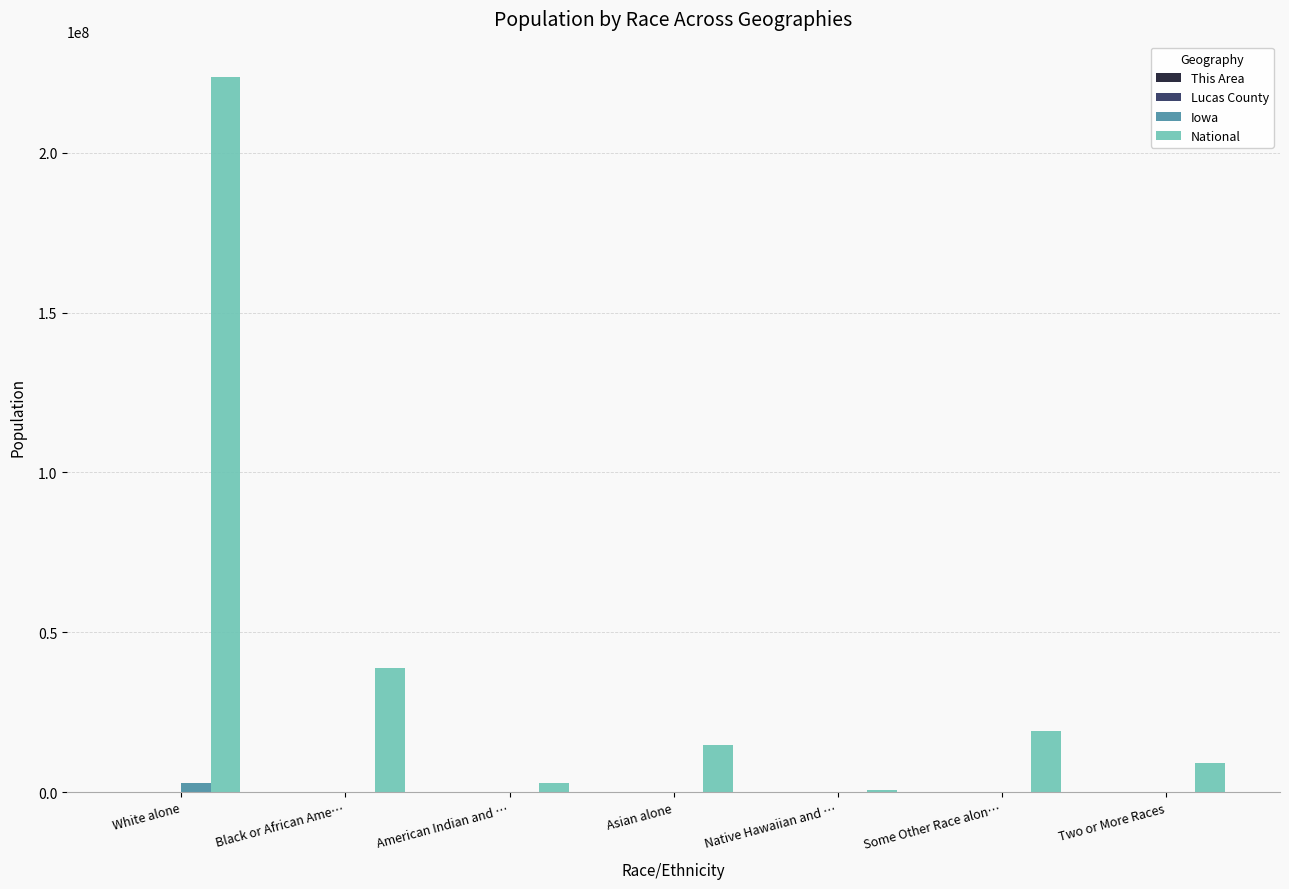

Count the number of categories in the chart.

7